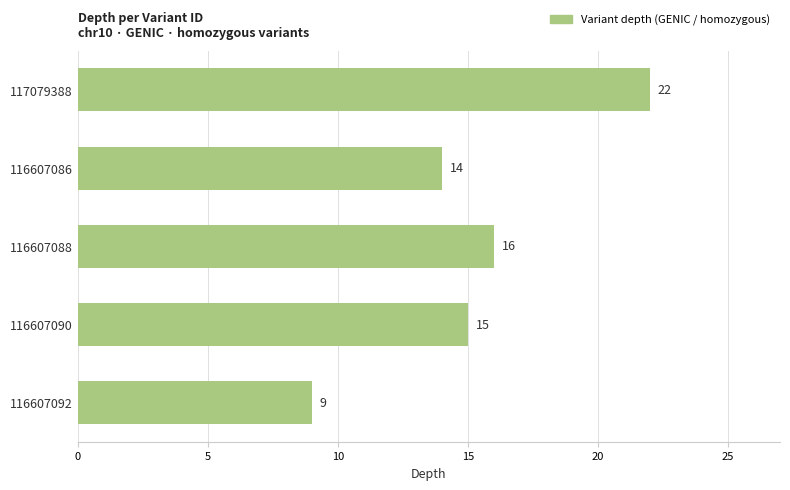

List the labels in order of value, smallest first.

116607092, 116607086, 116607090, 116607088, 117079388